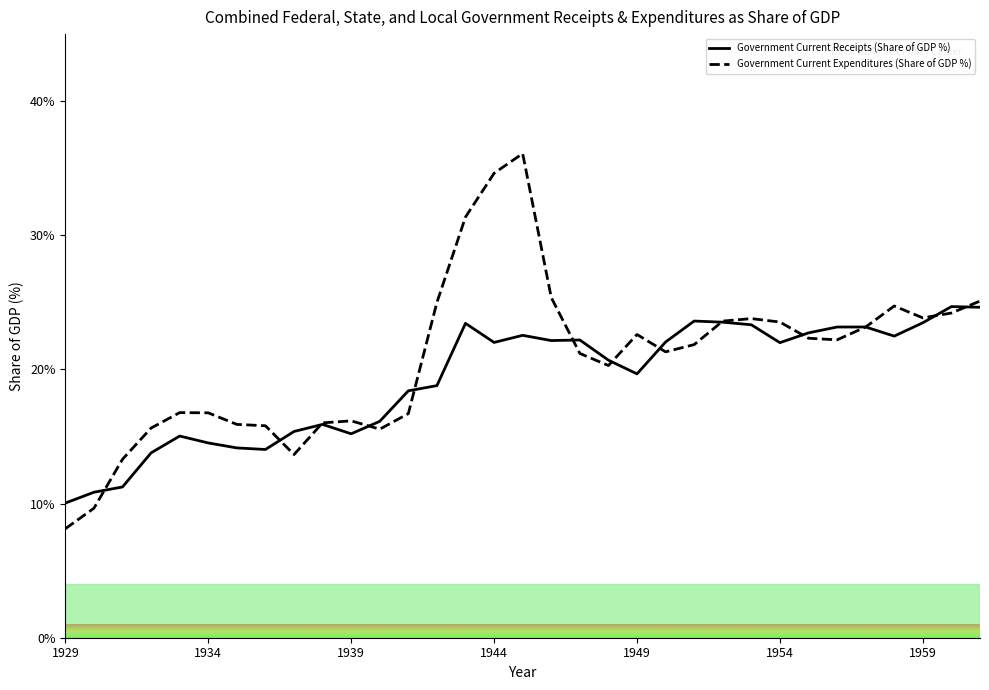

What is the approximate value of Government Current Receipts (Share of GDP %) at 1939?

15.2